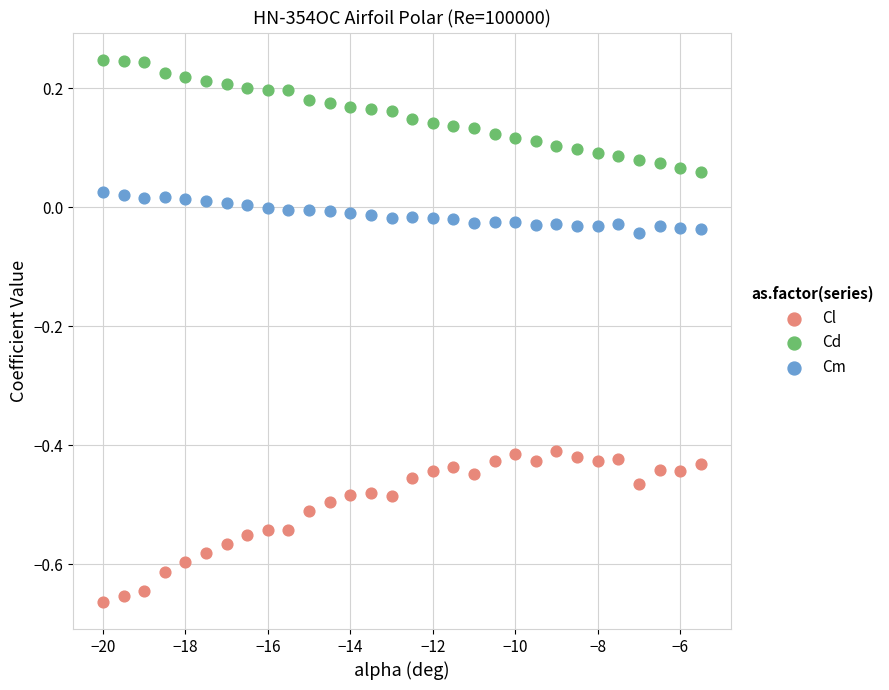

Across all data points, what is the range of X values (max minus min)?

14.5